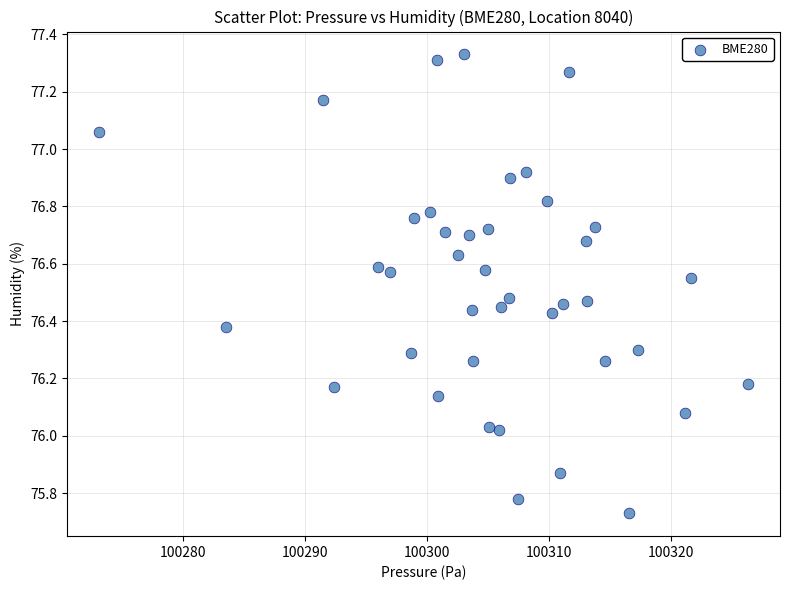

What is the range of Y values (max minus min)?

1.6